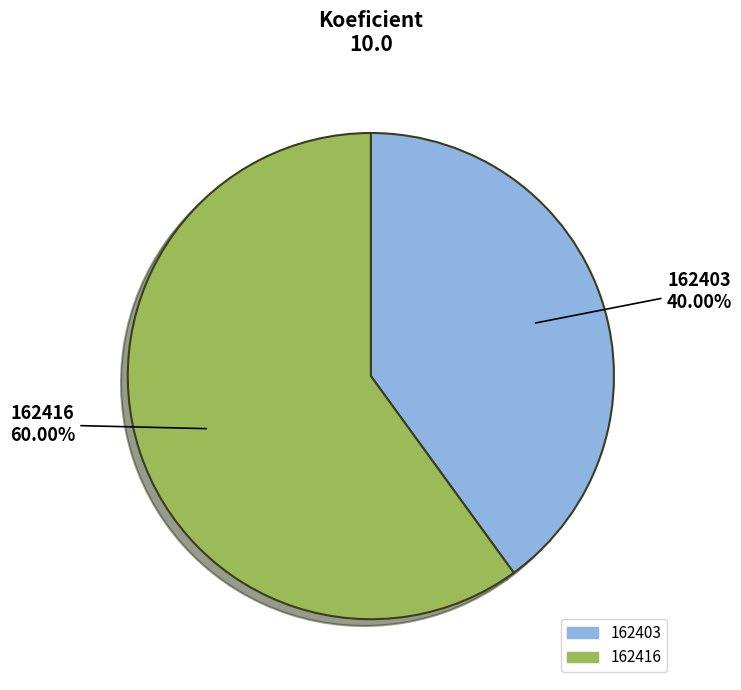

Is the sum of 162403 and 162416 greater than half?

Yes